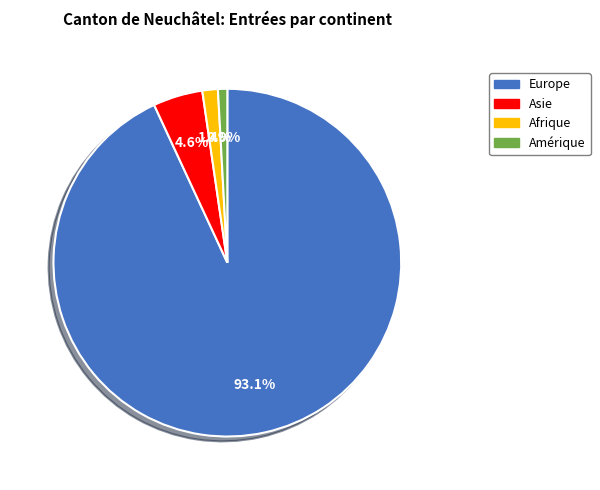

Is there any slice that represents more than half of the pie?

Yes